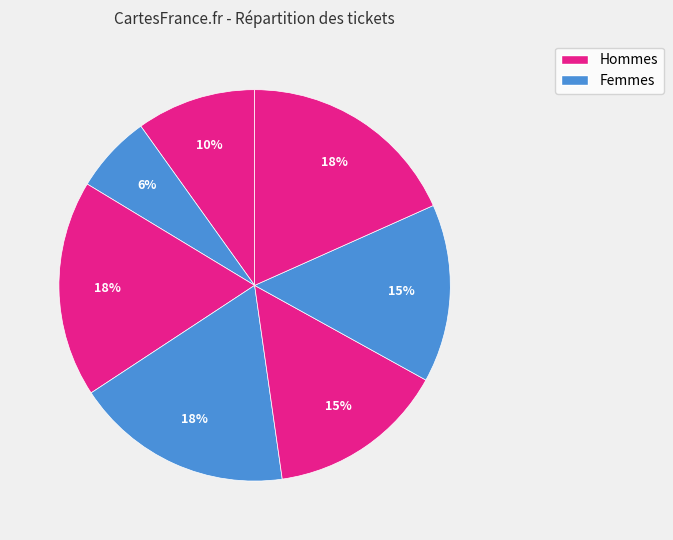

How many slices are in this pie chart?

7